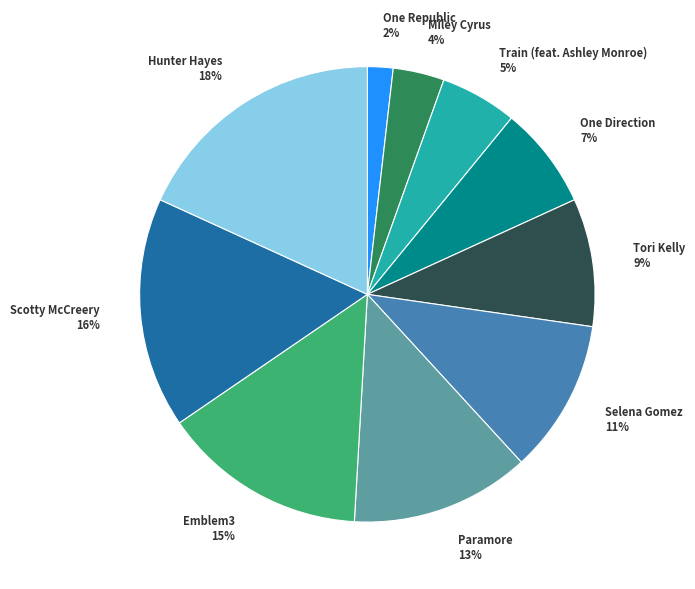

Which slice is the largest?

Hunter Hayes